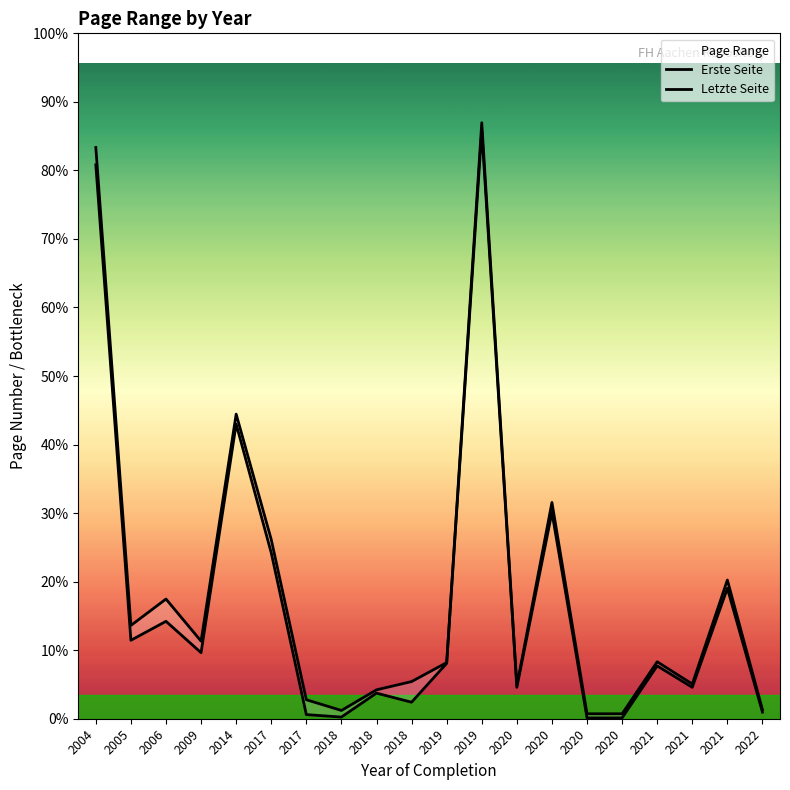

Is the value of Erste Seite at 2018 greater than the value of Letzte Seite at 2018?

No